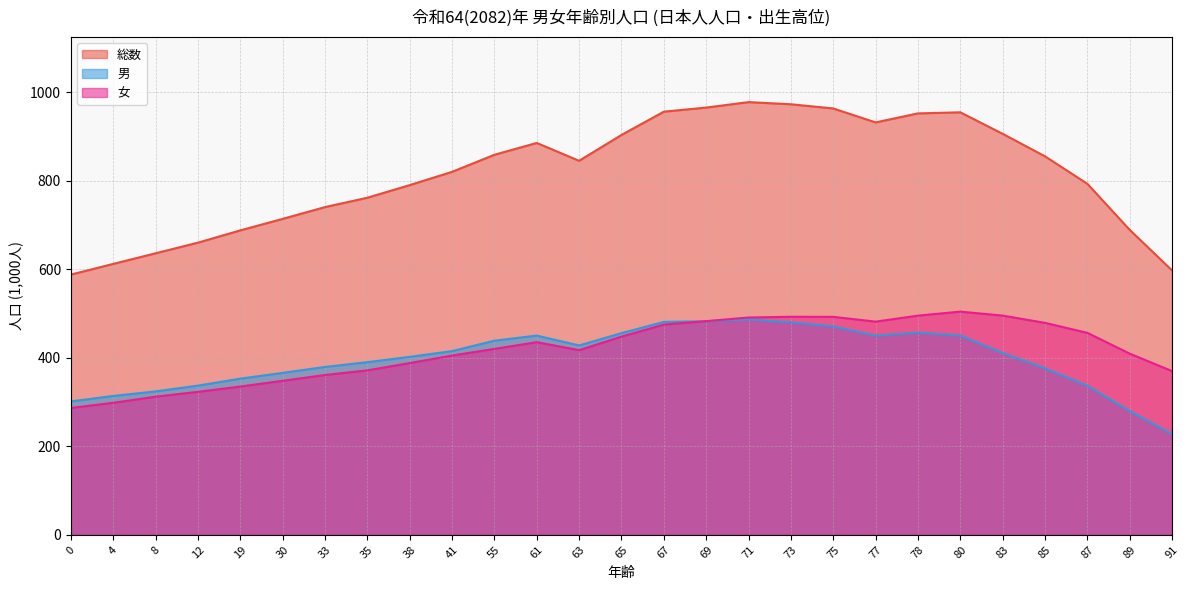

The value of 総数 at 69 is 965.2. True or false?

True